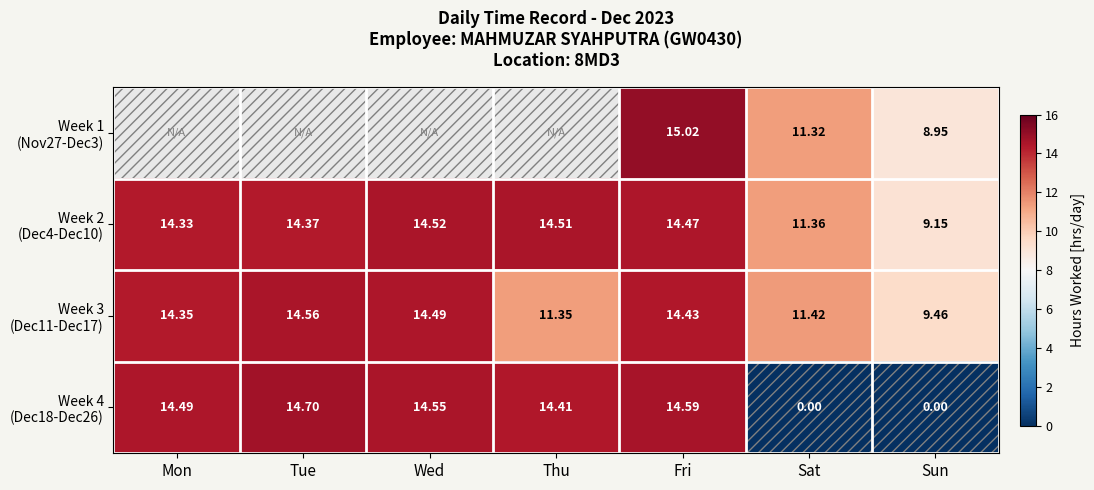

The value of Week 2 (Dec4-Dec10) at Thu is 14.5. True or false?

True